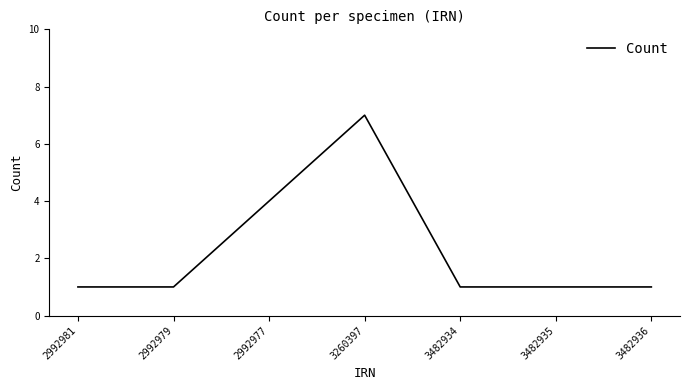

What is the smallest value displayed?

1